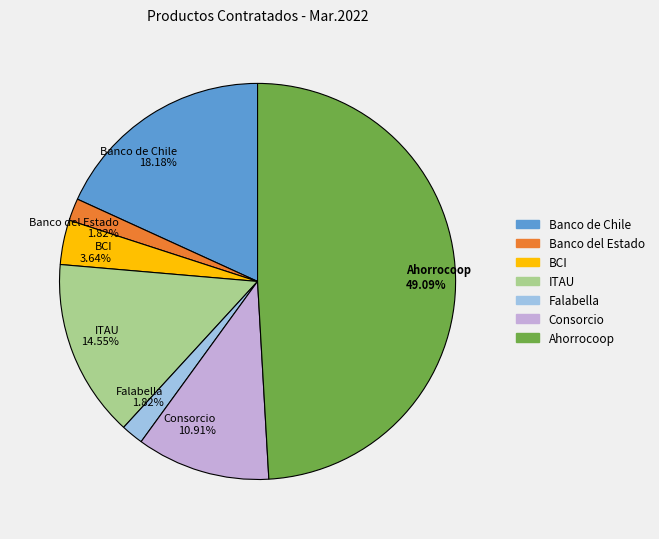

Is the sum of Falabella 1.82% and ITAU 14.55% greater than half?

No